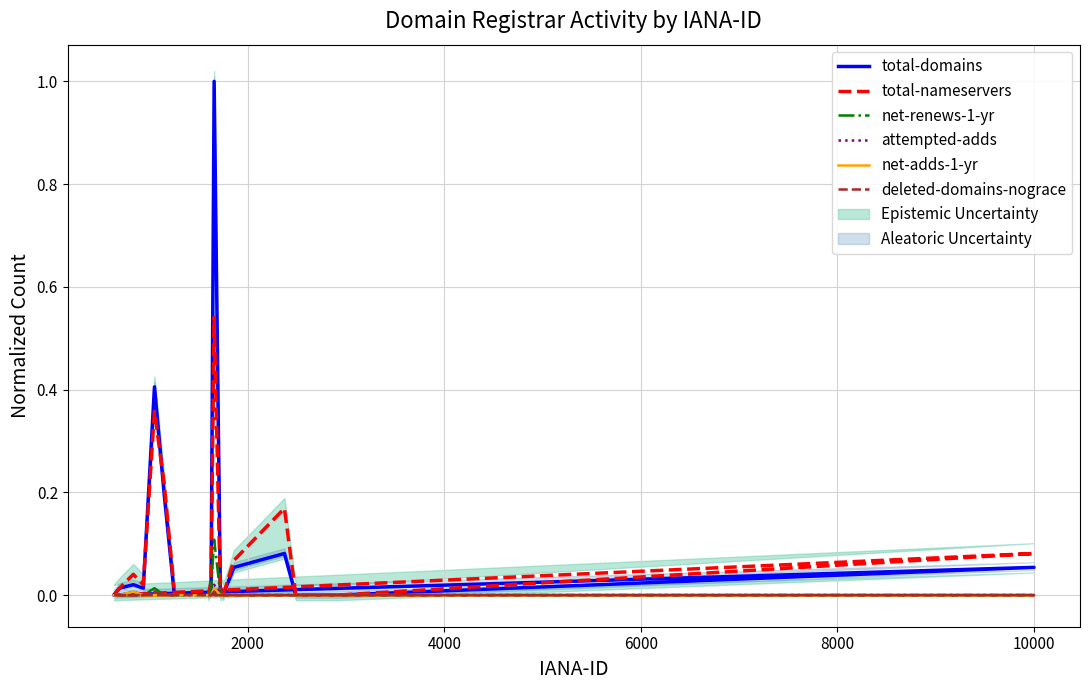

True or false: total-nameservers and deleted-domains-nograce intersect in this chart.

False